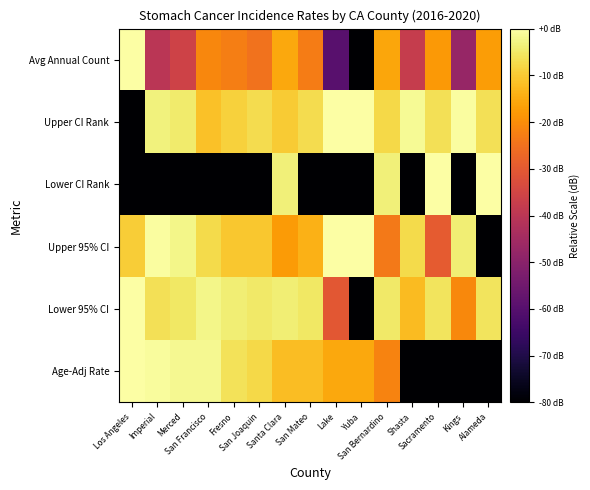

Reading left to right, transcribe all the data shown in this chart.

Age-Adj Rate: Los Angeles=0.0	Imperial=-0.8	Merced=-1.6	San Francisco=-1.6	Fresno=-6.0	San Joaquin=-7.6	Santa Clara=-12.0	San Mateo=-12.0	Lake=-15.6	Yuba=-15.6	San Bernardino=-21.6	Shasta=-80.0	Sacramento=-80.0	Kings=-80.0	Alameda=-80.0
Lower 95% CI: Los Angeles=0.0	Imperial=-6.3	Merced=-5.3	San Francisco=-2.4	Fresno=-3.9	San Joaquin=-4.8	Santa Clara=-3.9	San Mateo=-5.3	Lake=-30.4	Yuba=-80.0	San Bernardino=-4.8	Shasta=-12.3	Sacramento=-5.8	Kings=-20.8	Alameda=-5.8
Upper 95% CI: Los Angeles=-9.5	Imperial=-0.6	Merced=-2.3	San Francisco=-7.3	Fresno=-10.5	San Joaquin=-10.5	Santa Clara=-17.5	San Mateo=-14.0	Lake=0.0	Yuba=0.0	San Bernardino=-23.5	Shasta=-7.3	Sacramento=-29.5	Kings=-4.0	Alameda=-80.0
Lower CI Rank: Los Angeles=-80.0	Imperial=-80.0	Merced=-80.0	San Francisco=-80.0	Fresno=-80.0	San Joaquin=-80.0	Santa Clara=-3.5	San Mateo=-80.0	Lake=-80.0	Yuba=-80.0	San Bernardino=-3.5	Shasta=-80.0	Sacramento=0.0	Kings=-80.0	Alameda=0.0
Upper CI Rank: Los Angeles=-80.0	Imperial=-3.4	Merced=-4.6	San Francisco=-11.5	Fresno=-9.0	San Joaquin=-7.1	Santa Clara=-9.8	San Mateo=-7.1	Lake=-0.3	Yuba=0.0	San Bernardino=-7.7	Shasta=-1.4	Sacramento=-6.5	Kings=-0.5	Alameda=-6.5
Avg Annual Count: Los Angeles=0.0	Imperial=-40.3	Merced=-35.9	San Francisco=-21.0	Fresno=-22.6	San Joaquin=-24.7	Santa Clara=-15.5	San Mateo=-22.9	Lake=-59.4	Yuba=-80.0	San Bernardino=-15.9	Shasta=-37.8	Sacramento=-18.0	Kings=-47.3	Alameda=-17.2